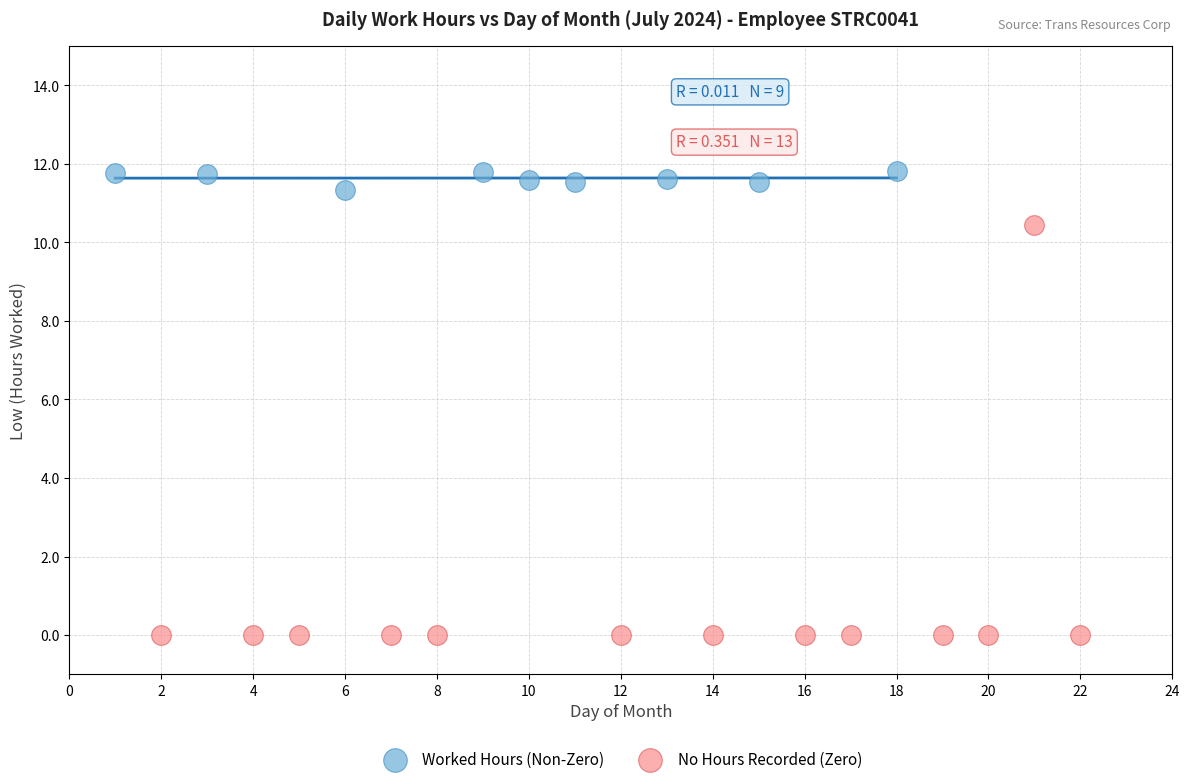

Which series contains the highest Y value?

Worked Hours (Non-Zero)